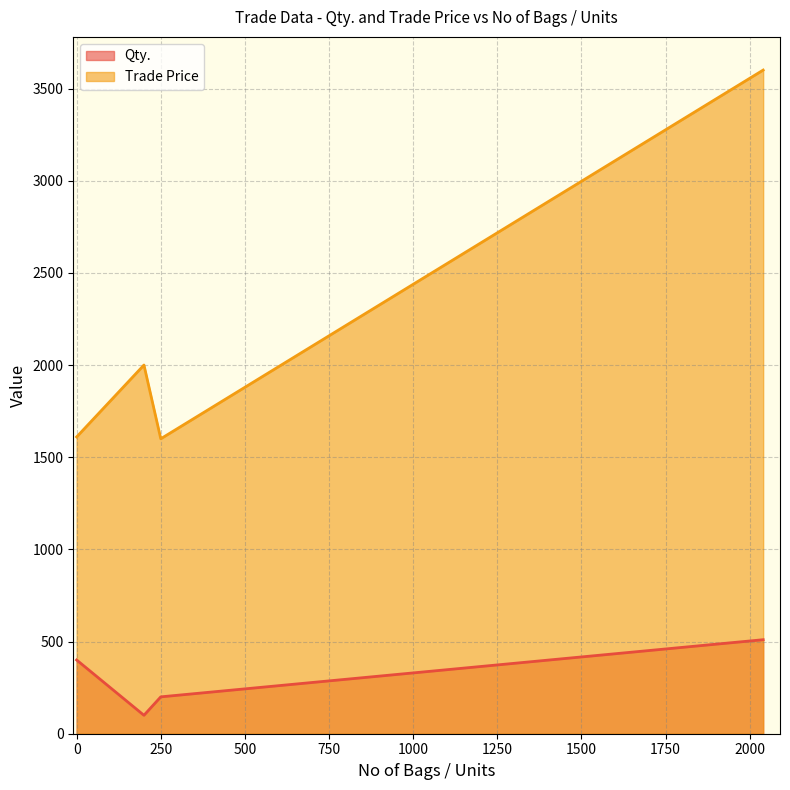

True or false: Qty. and Trade Price cross at least once.

False